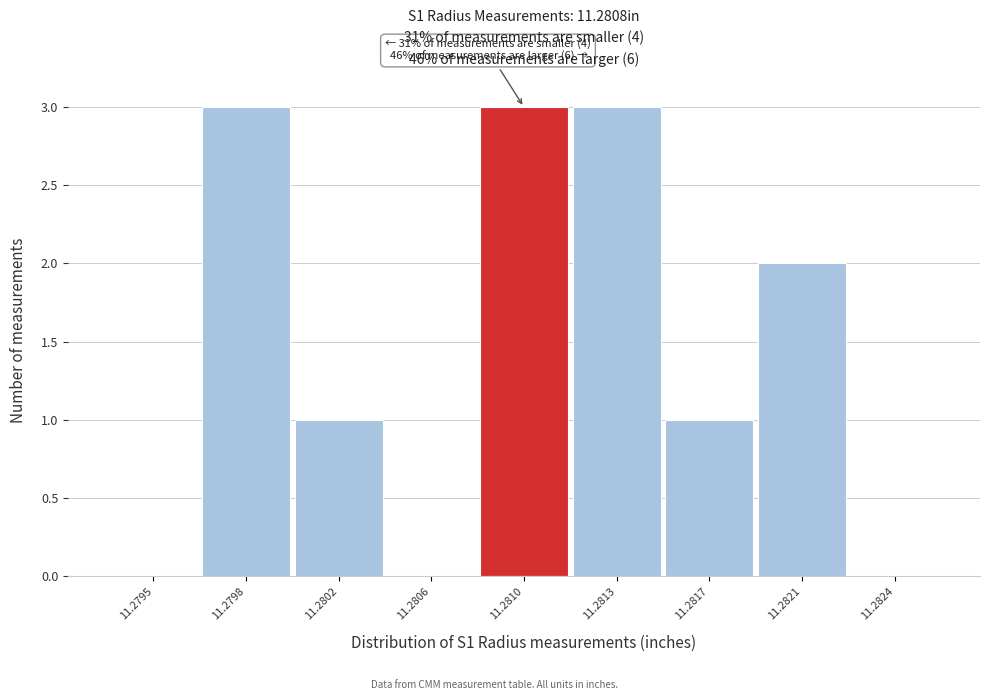

Reading left to right, transcribe all the data shown in this chart.

11.2795=0	11.2798=3	11.2802=1	11.2806=0	11.2810=3	11.2813=3	11.2817=1	11.2821=2	11.2824=0